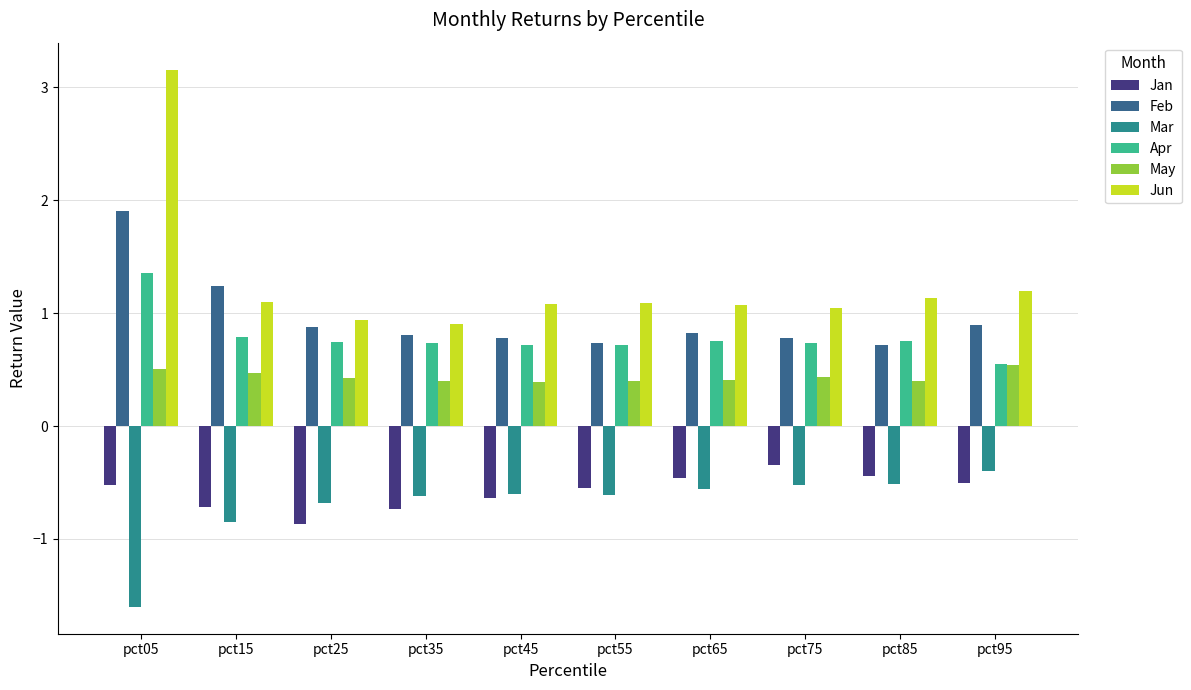

What is the difference between the maximum and second lowest values in the May series?

0.1